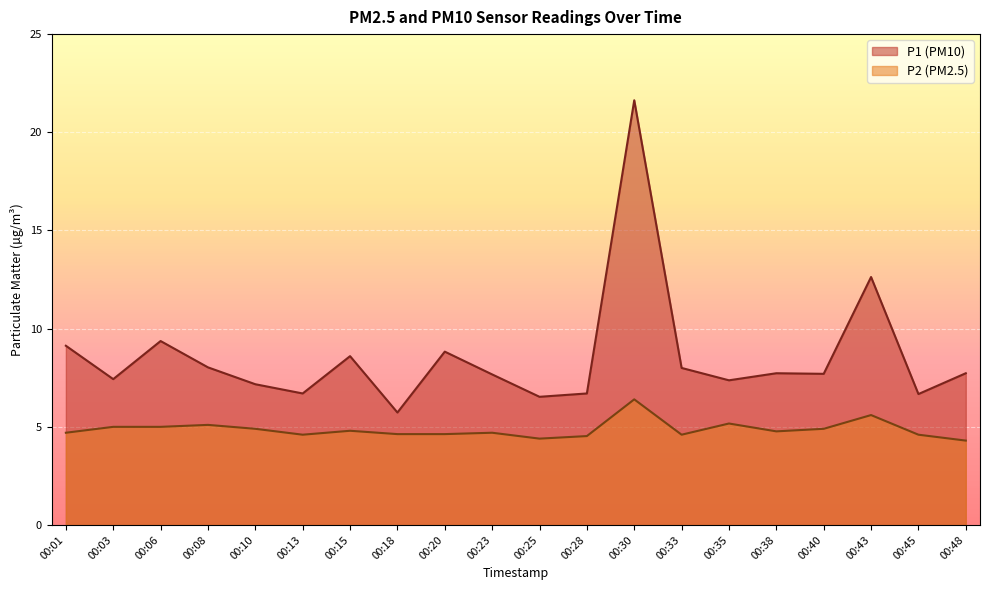

True or false: P1 and P2 intersect in this chart.

False